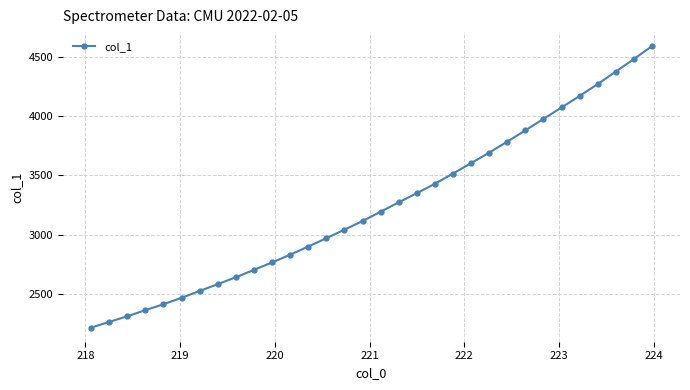

What is the maximum value shown in the chart?

4587.3